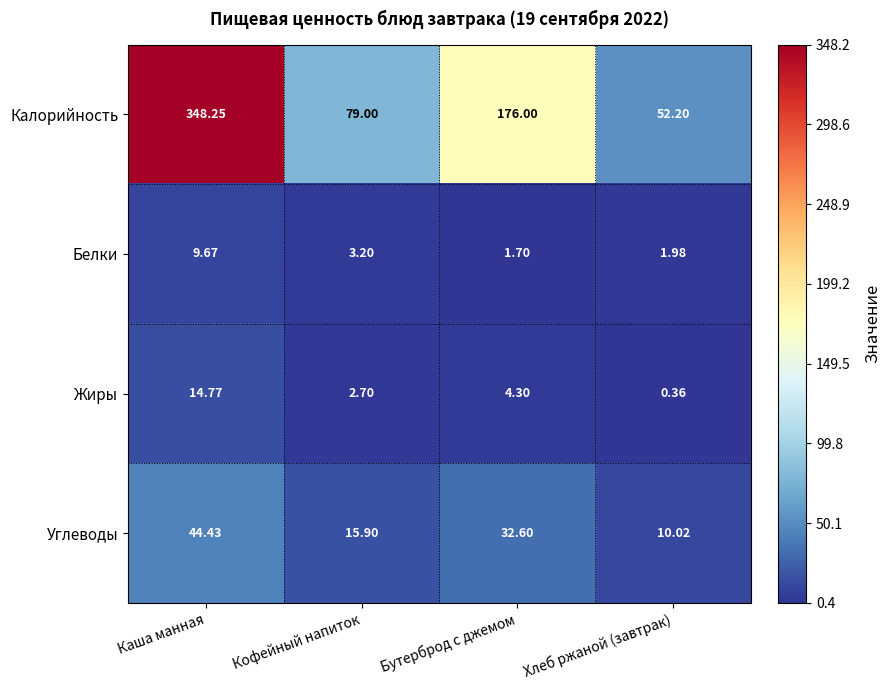

How many data points in Калорийность are less than 176?

2